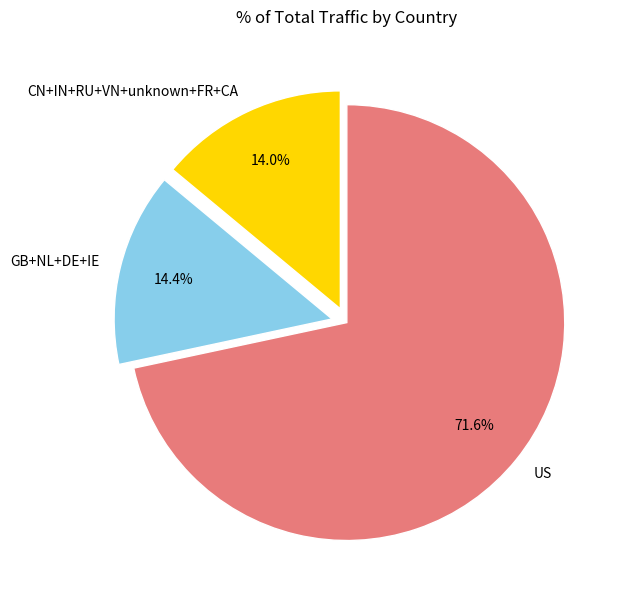

Which slice represents more than half of the pie?

US